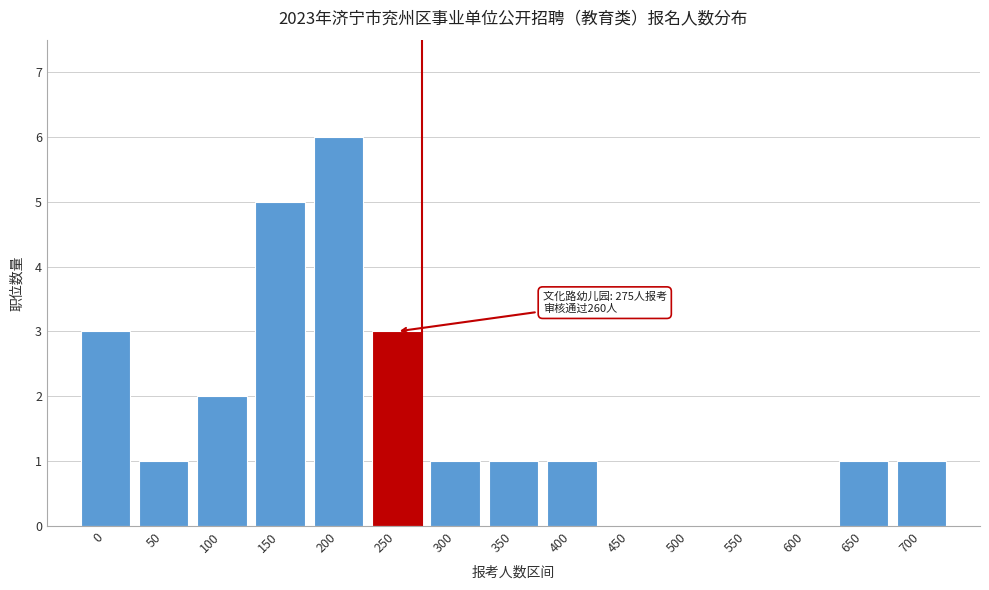

Reading right to left, what are all the values shown in this chart?

700=1	650=1	600=0	550=0	500=0	450=0	400=1	350=1	300=1	250=3	200=6	150=5	100=2	50=1	0=3